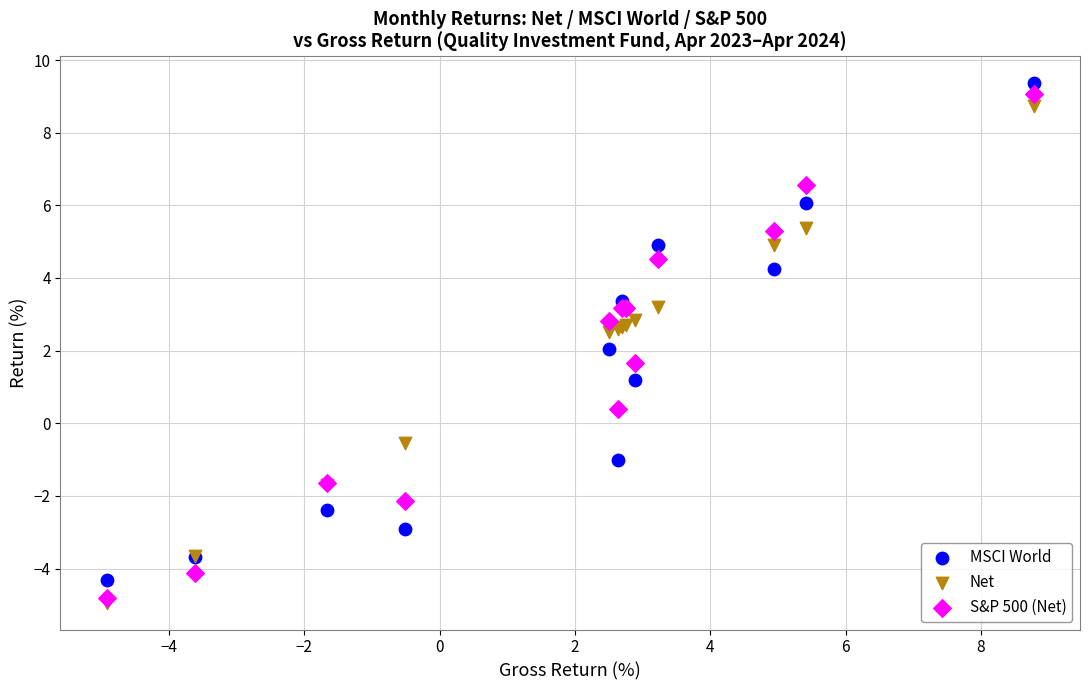

What are all the series names shown in the legend?

MSCI World, Net, S&P 500 (Net)